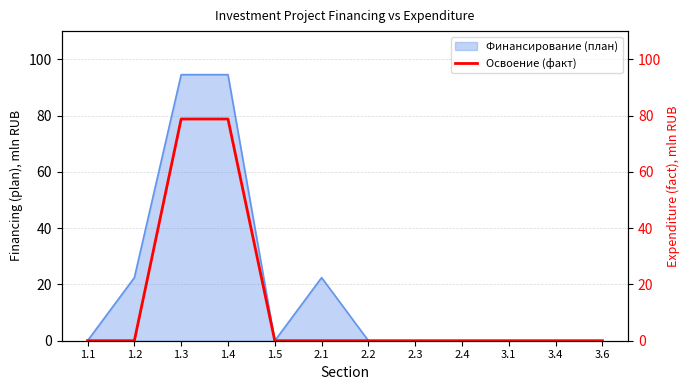

Is it true that the value at 2.4 is -34.2?

False